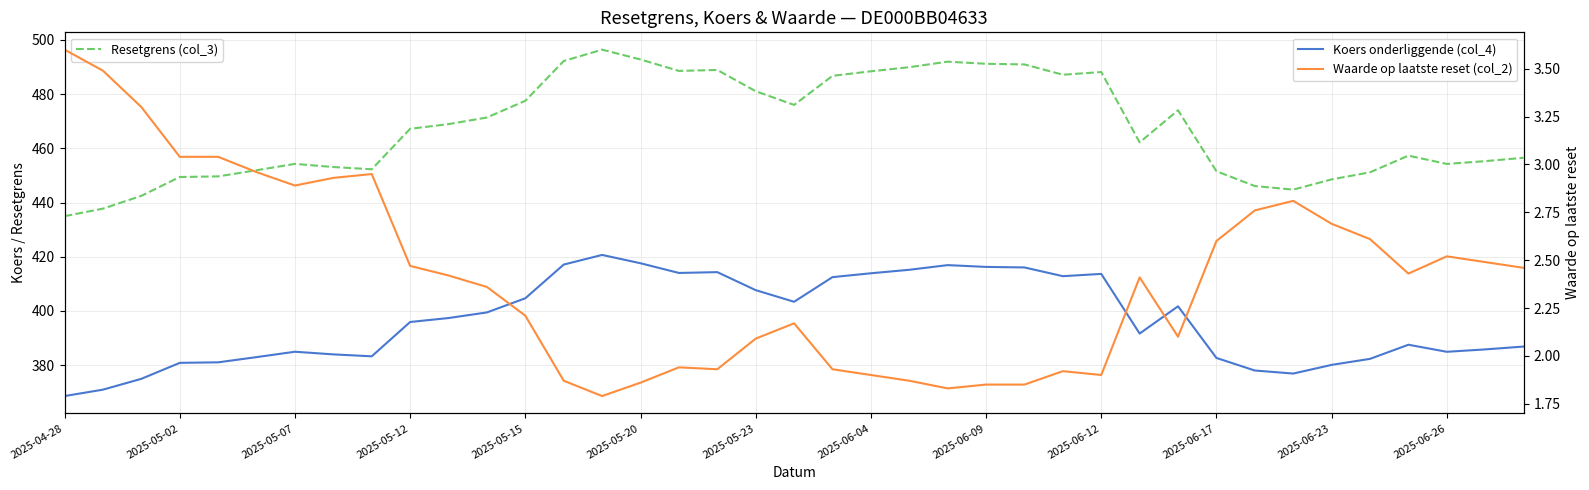

In Waarde op laatste reset (col_2), how many points are lower than both neighbors (excluding endpoints)?

7